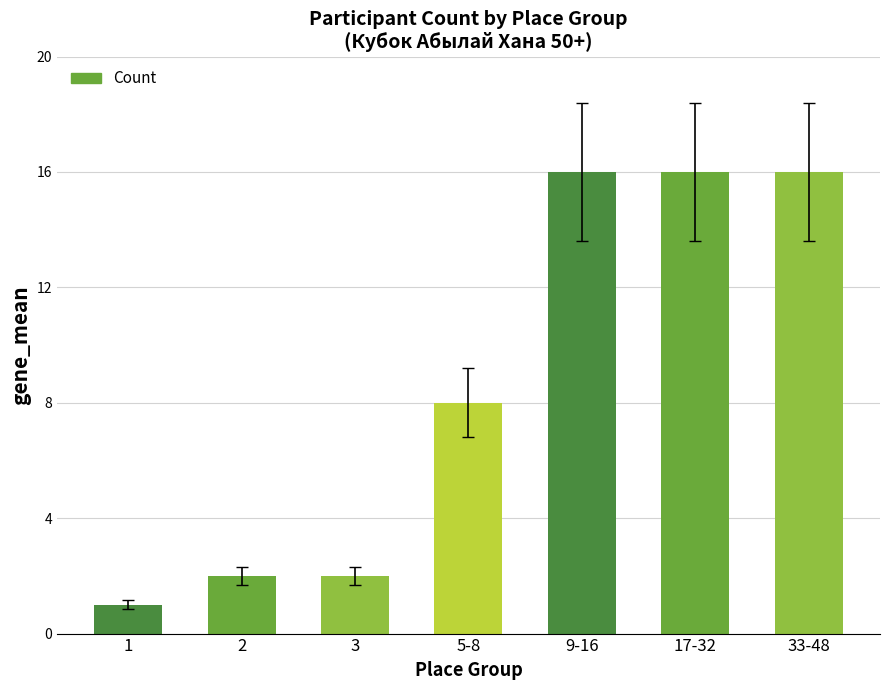

What is the value of the 5th bar from the left?

16